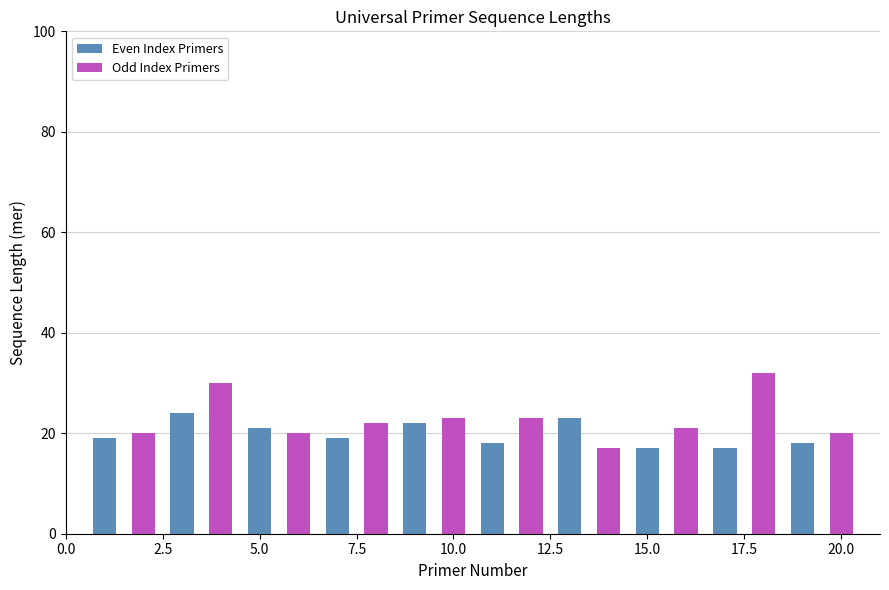

What is the value of the 2nd bar from the left?

20